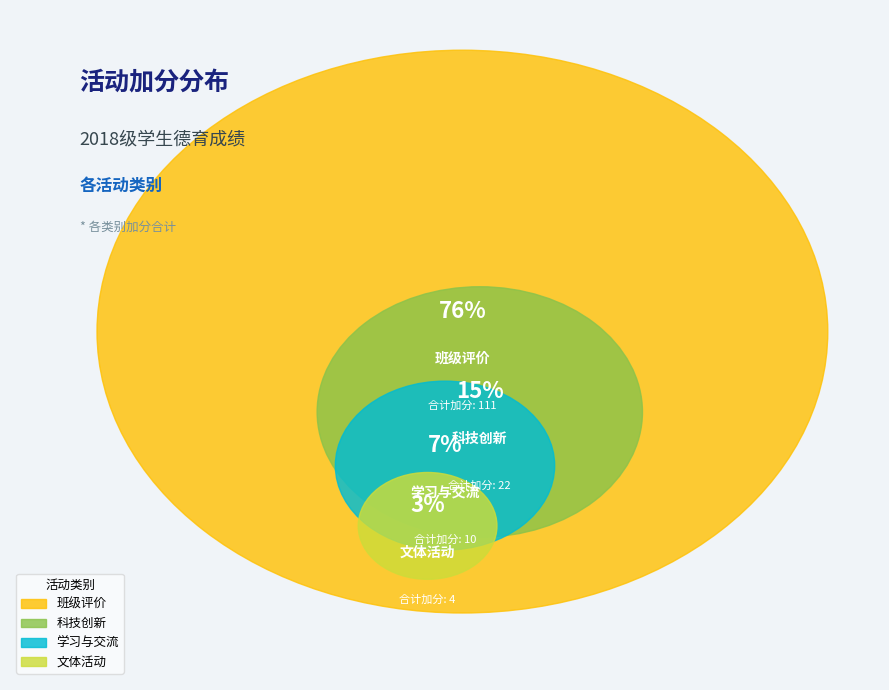

To the nearest percent, what is the average slice percentage?

25%